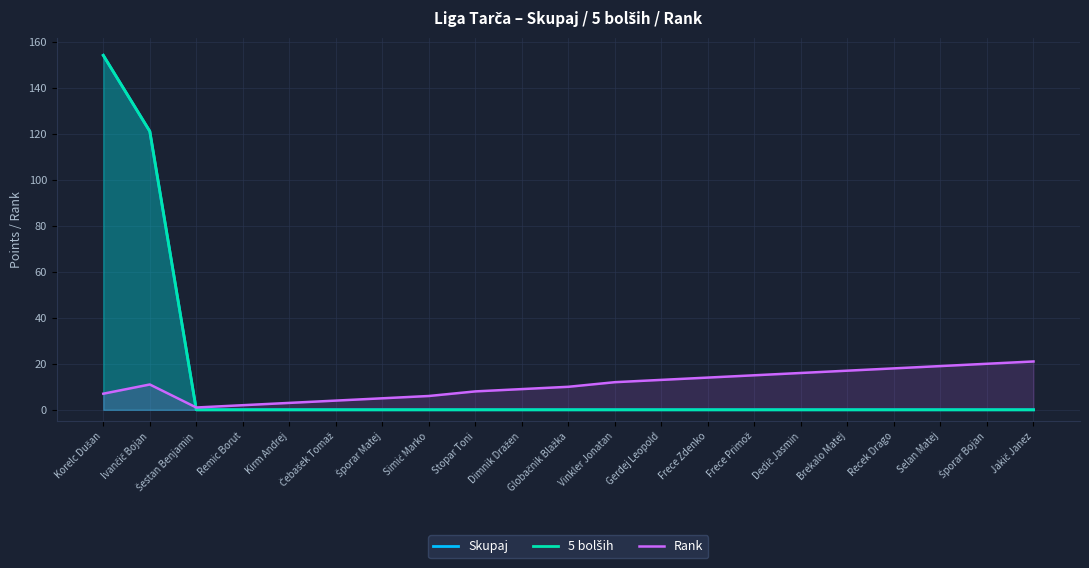

How many lines are shown in the chart?

3